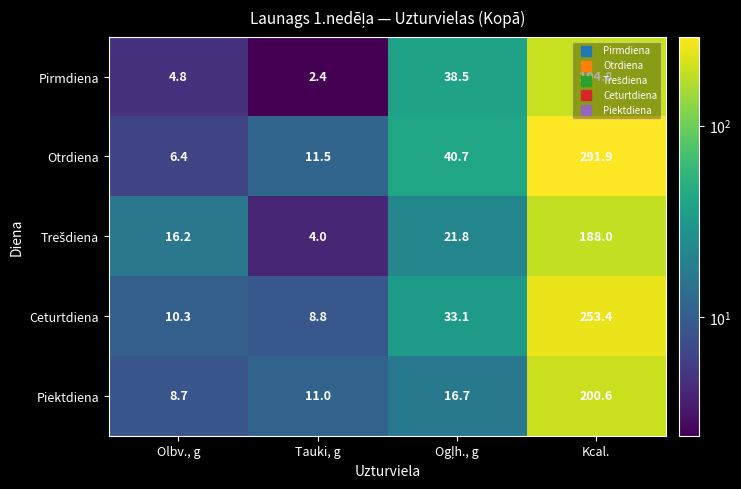

What is the maximum value for Piektdiena?

200.6